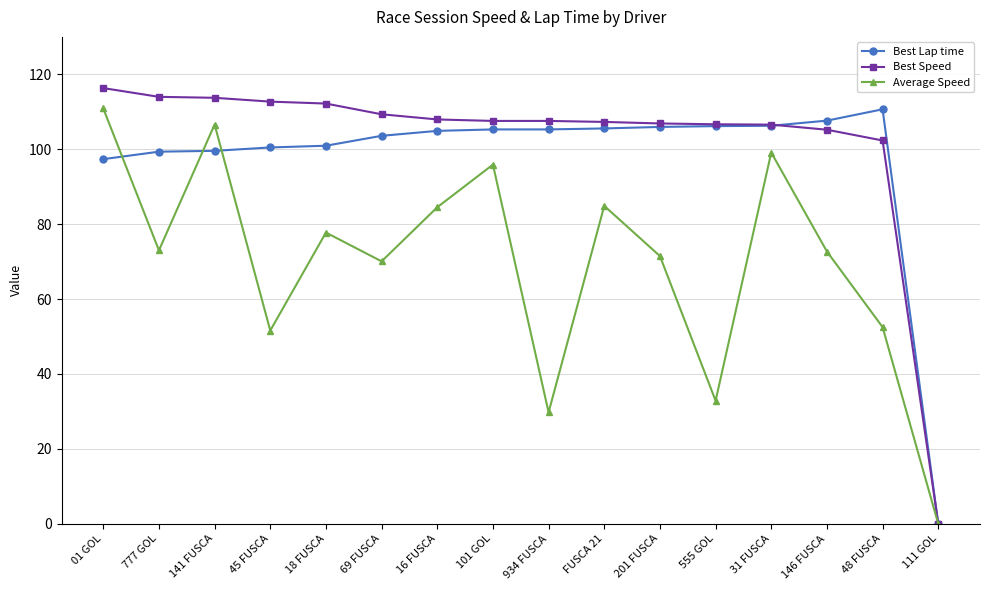

What is the sum of the Best Speed values at 111 GOL and 101 GOL?

107.6